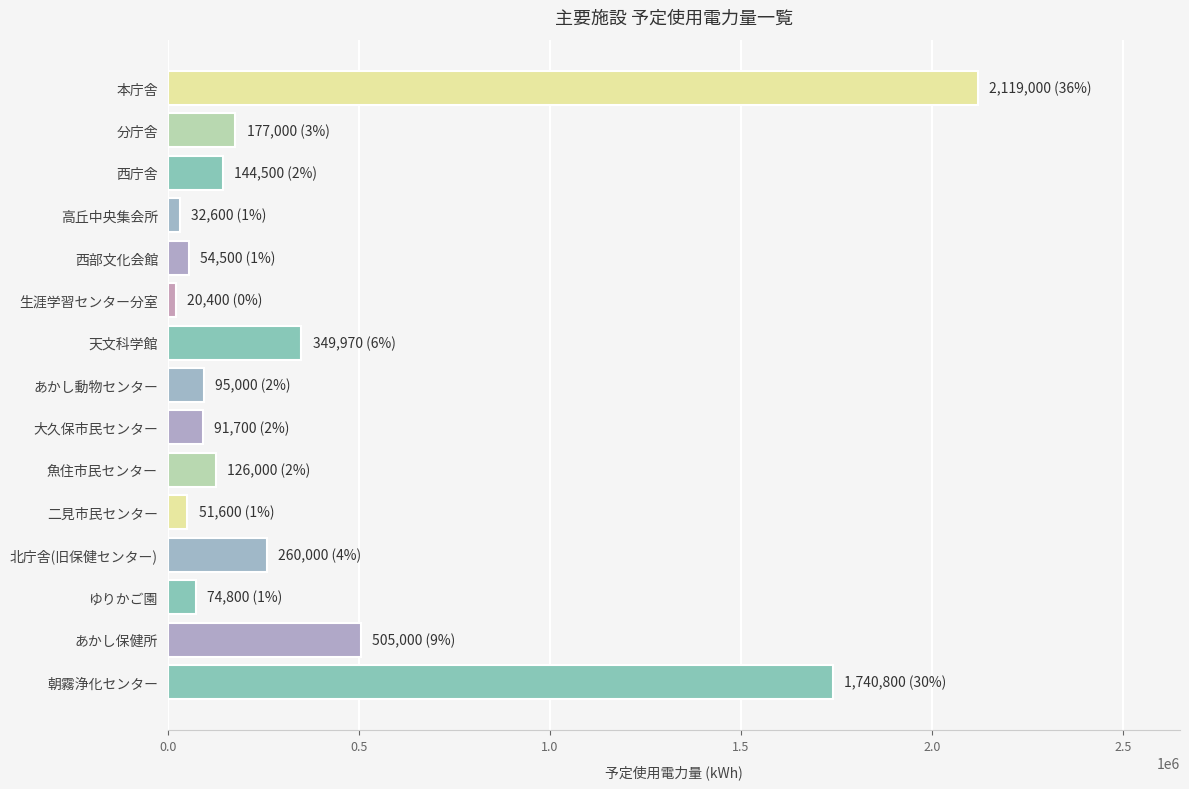

What is the difference between the second highest and minimum values?

1720400